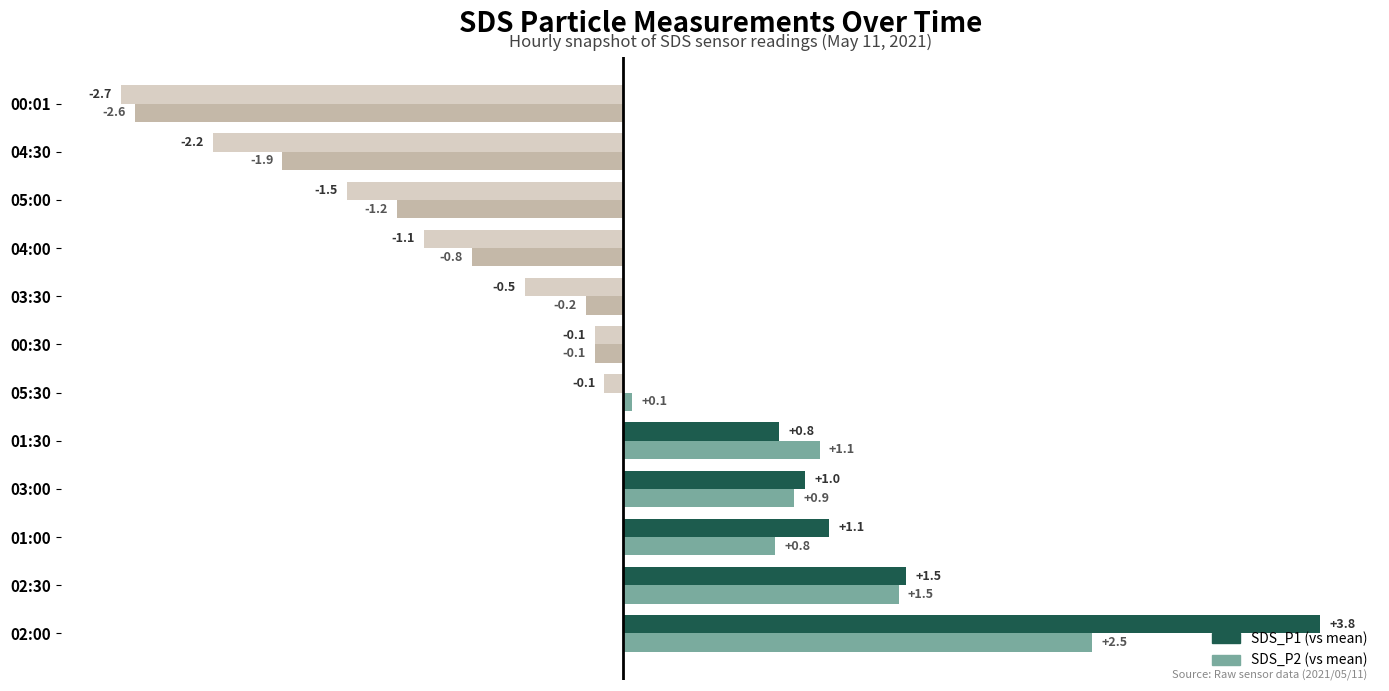

Which category has the lowest value in the SDS_P1 (vs mean) series?

00:01